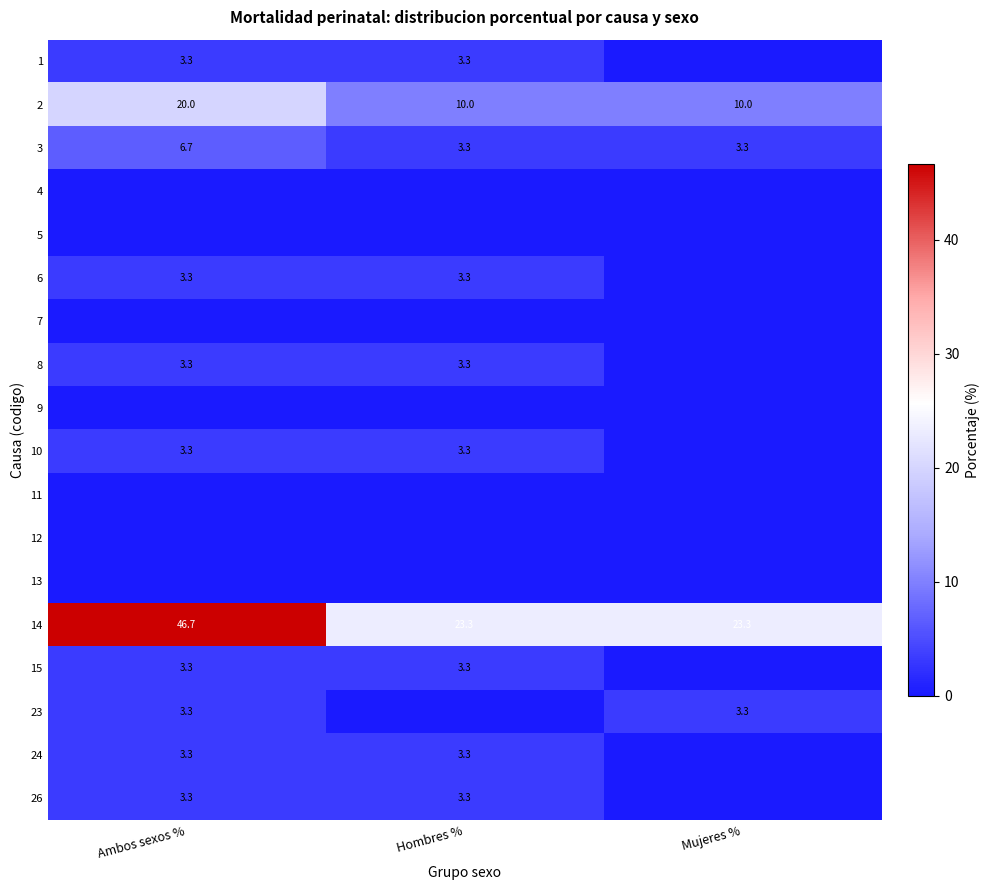

The value of 10 at Ambos sexos % is 3.3. True or false?

True